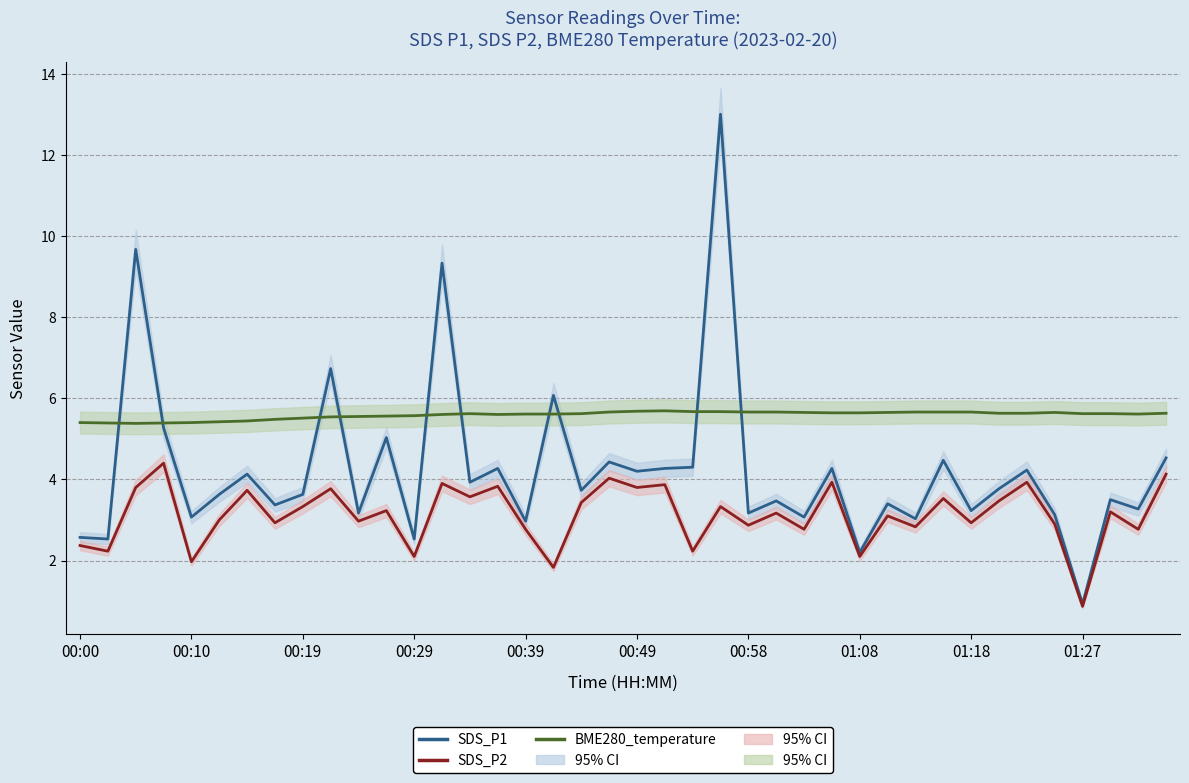

Reading left to right, list all the values displayed in this chart.

SDS_P1: 2.6	2.5	9.7	5.3	3.1	3.6	4.1	3.4	3.6	6.7	3.2	5.0	2.5	9.3	3.9	4.3	3.0	6.1	3.7	4.4	4.2	4.3	4.3	13.0	3.2	3.5	3.1	4.3	2.2	3.4	3.0	4.5	3.2	3.8	4.2	3.1	0.9	3.5	3.3	4.5
SDS_P2: 2.4	2.2	3.8	4.4	2.0	3.0	3.7	2.9	3.3	3.8	3.0	3.2	2.1	3.9	3.6	3.8	2.8	1.8	3.4	4.0	3.8	3.9	2.2	3.3	2.9	3.2	2.8	3.9	2.1	3.1	2.8	3.5	2.9	3.5	3.9	2.9	0.9	3.2	2.8	4.1
BME280_temperature: 5.4	5.4	5.4	5.4	5.4	5.4	5.4	5.5	5.5	5.5	5.5	5.6	5.6	5.6	5.6	5.6	5.6	5.6	5.6	5.7	5.7	5.7	5.7	5.7	5.7	5.7	5.7	5.6	5.6	5.7	5.7	5.7	5.7	5.6	5.6	5.7	5.6	5.6	5.6	5.6